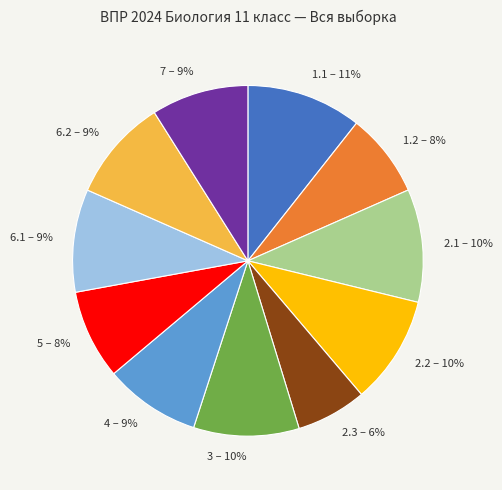

What is the smallest slice in the pie chart?

2.3